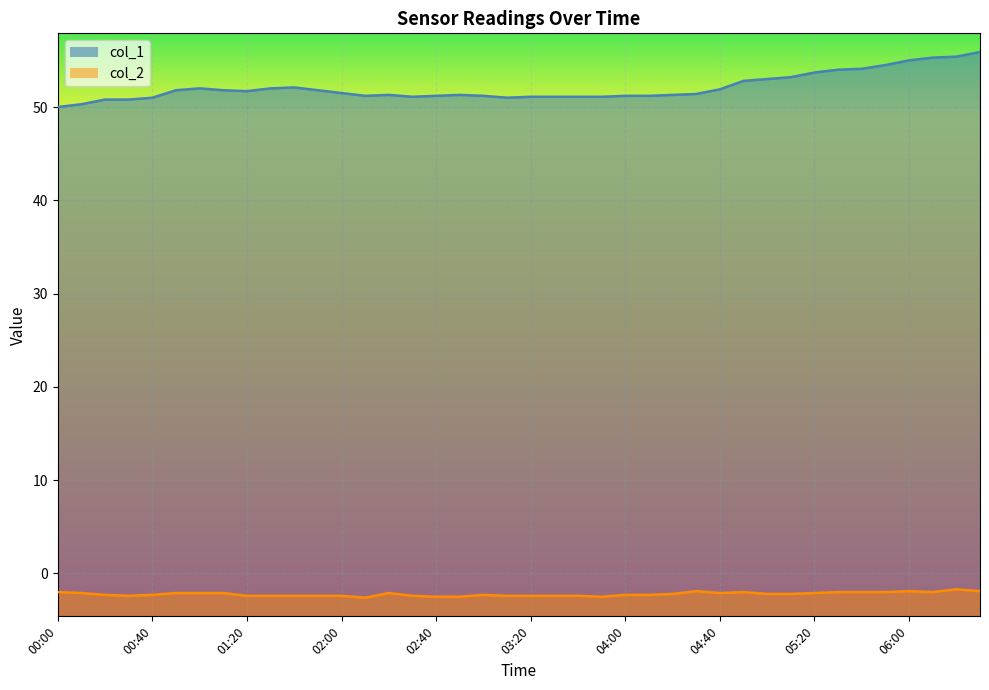

Is it true that col_2 equals -2.4 at 02:30?

True